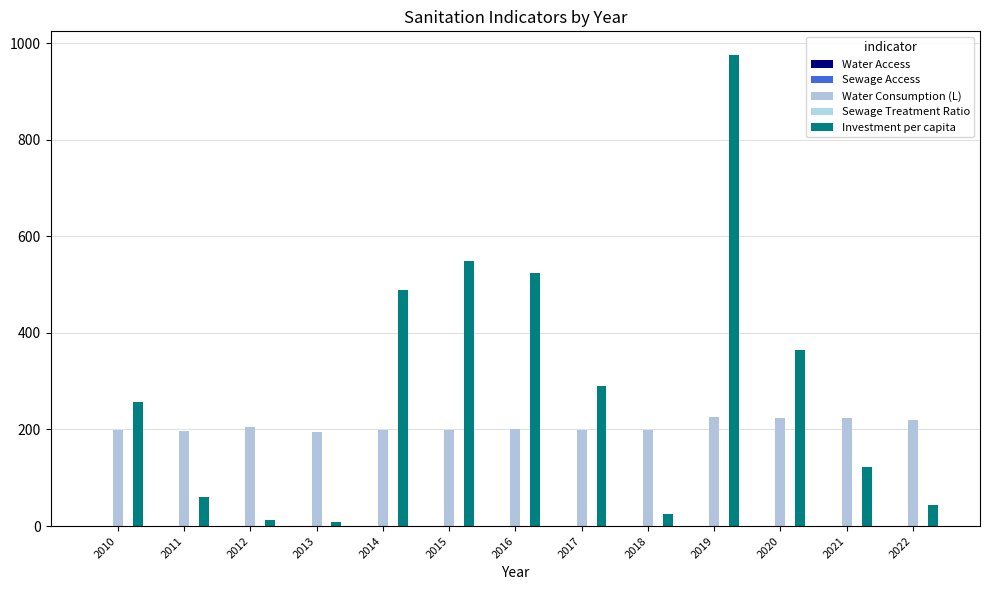

How many data points in Investment per capita are above 256?

7